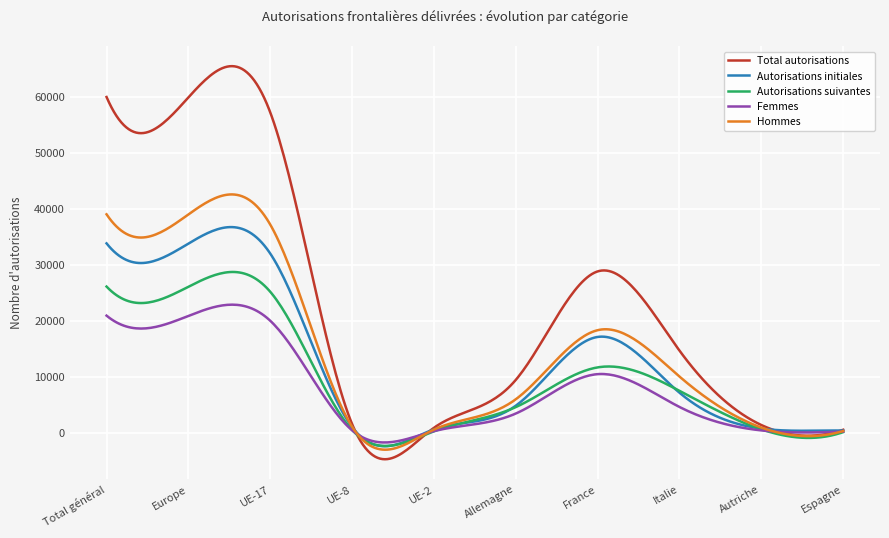

What is the smallest value displayed?

-4694.4